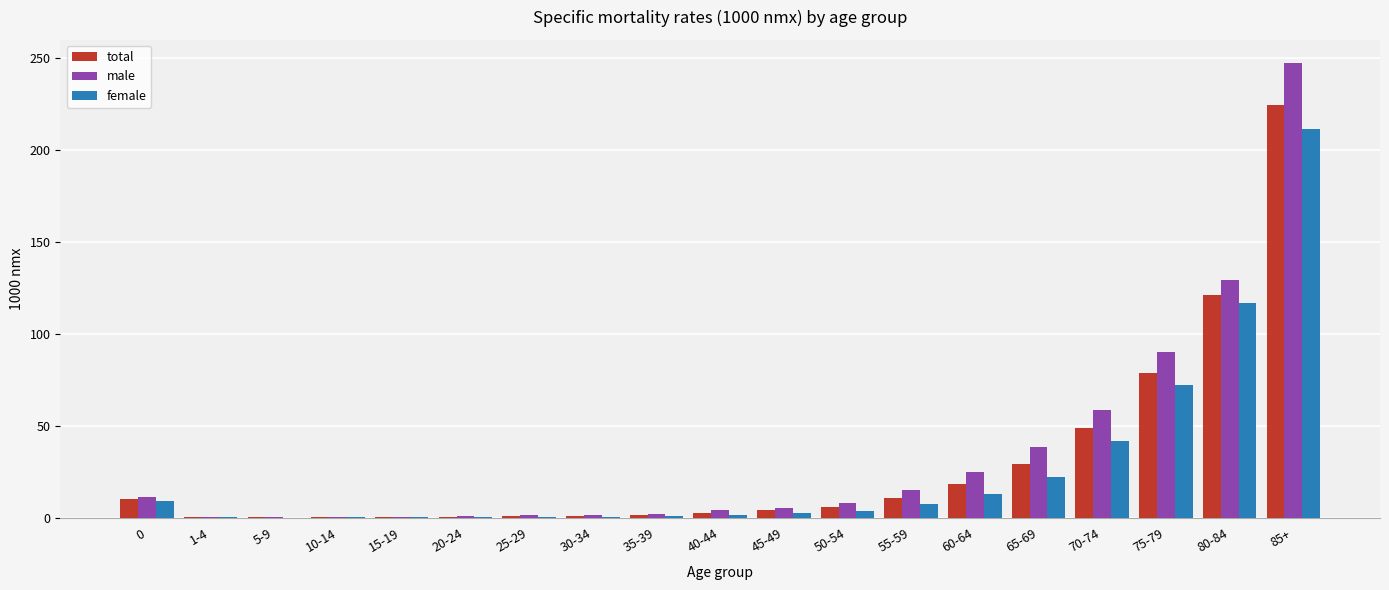

Which category has the highest value in the total series?

85+